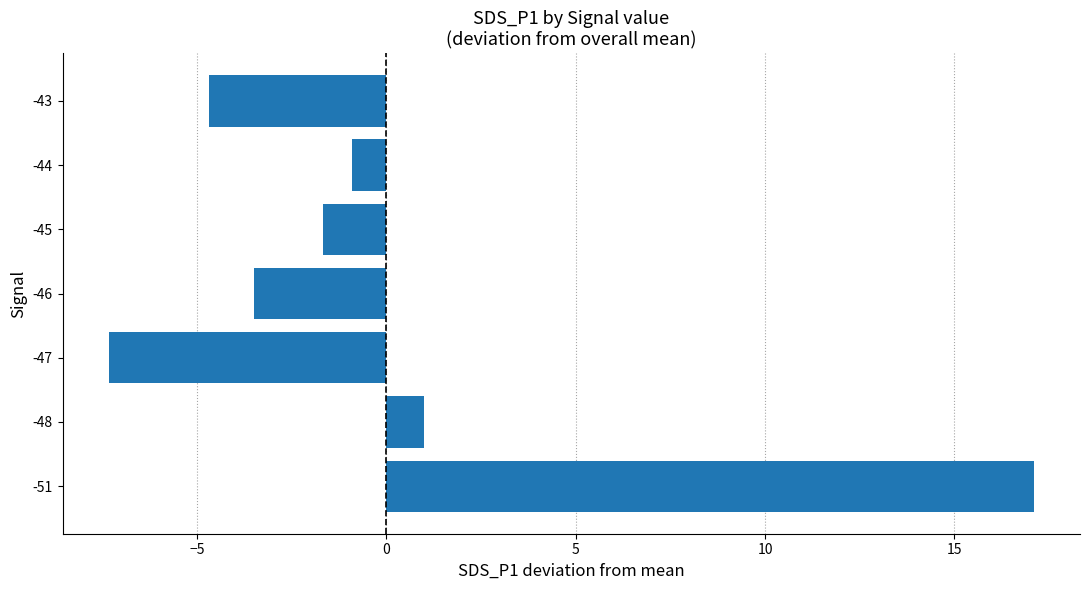

At which category does the chart reach its minimum across all series?

-47